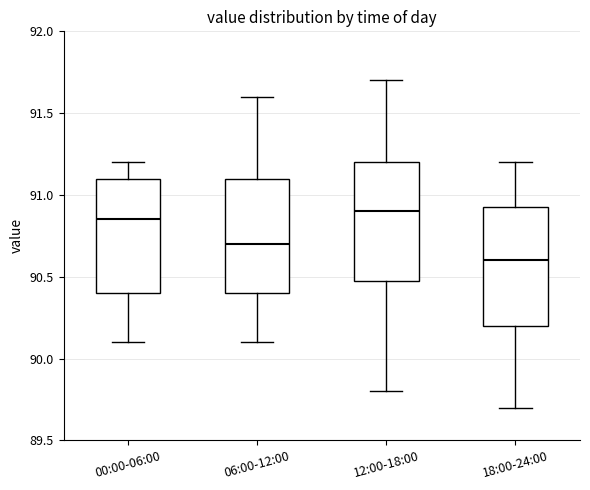

Reading left to right, transcribe this box plot: for each box, give where its median line is, the range the box spans, and where its two whiskers end, as read against the y-axis. The values are not printed on the chart, so give them approximately, as read against the axis.

00:00-06:00: median 90.85, box 90.40 to 91.10, whiskers 90.10 to 91.20
06:00-12:00: median 90.70, box 90.40 to 91.10, whiskers 90.10 to 91.60
12:00-18:00: median 90.90, box 90.50 to 91.20, whiskers 89.80 to 91.70
18:00-24:00: median 90.60, box 90.20 to 90.95, whiskers 89.70 to 91.20